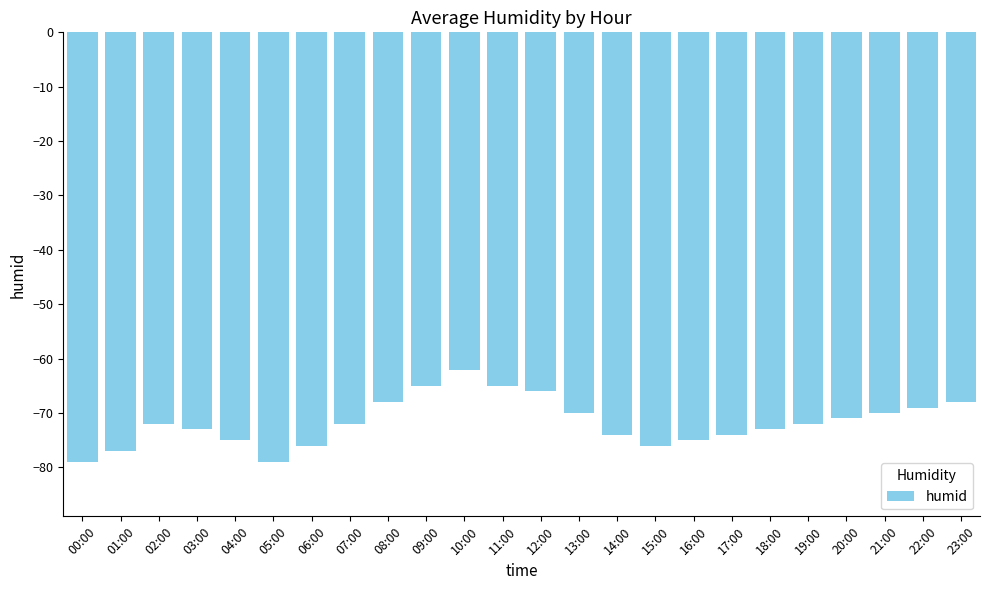

What is the value of the 21st bar from the left?

-71